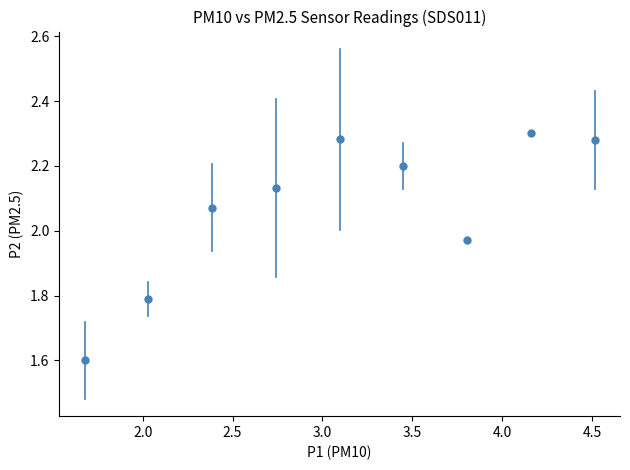

What is the range of Y values (max minus min)?

0.7